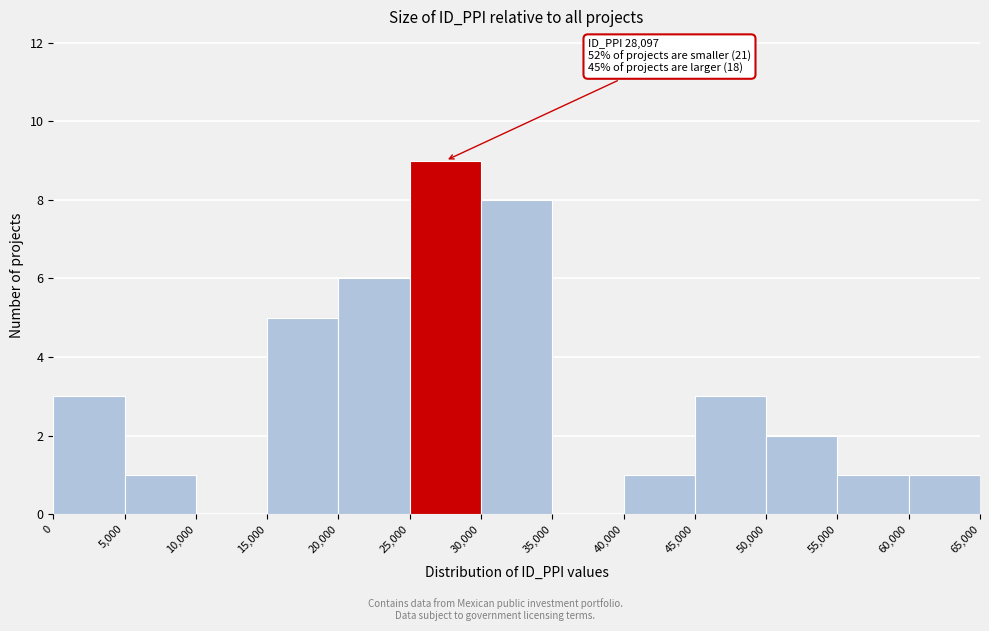

Which range on the x-axis has the tallest bar?

25,000 to 30,000